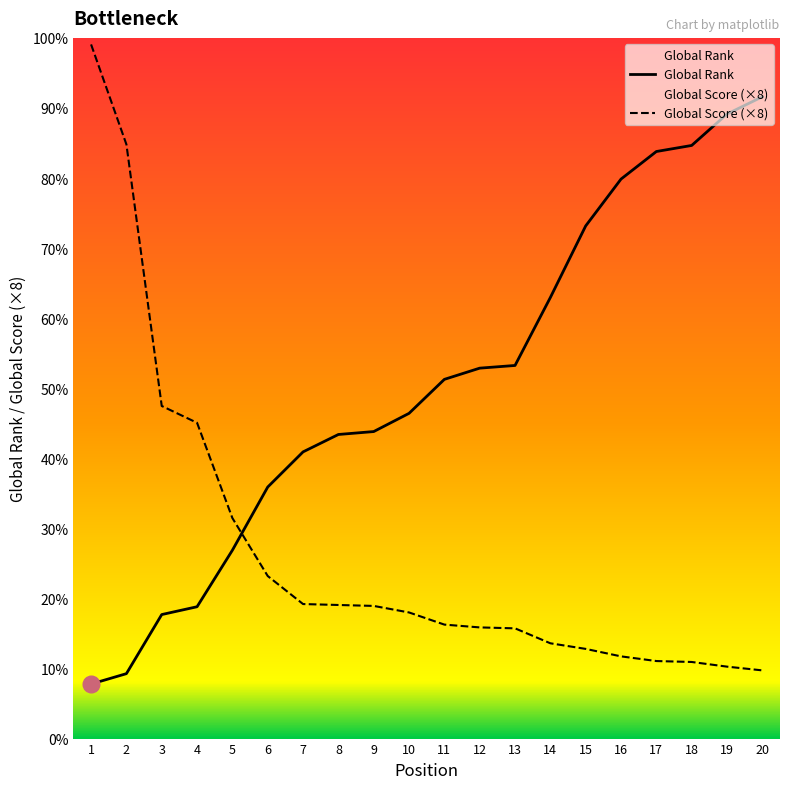

Reading left to right, list all the values displayed in this chart.

Global Rank: 467	556	1062	1129	1613	2154	2455	2604	2629	2785	3076	3172	3195	3777	4390	4791	5027	5079	5348	5496
Global Score: 5944	5088	2848	2704	1888	1392	1152	1144	1136	1080	976	952	944	816	768	704	664	656	616	584